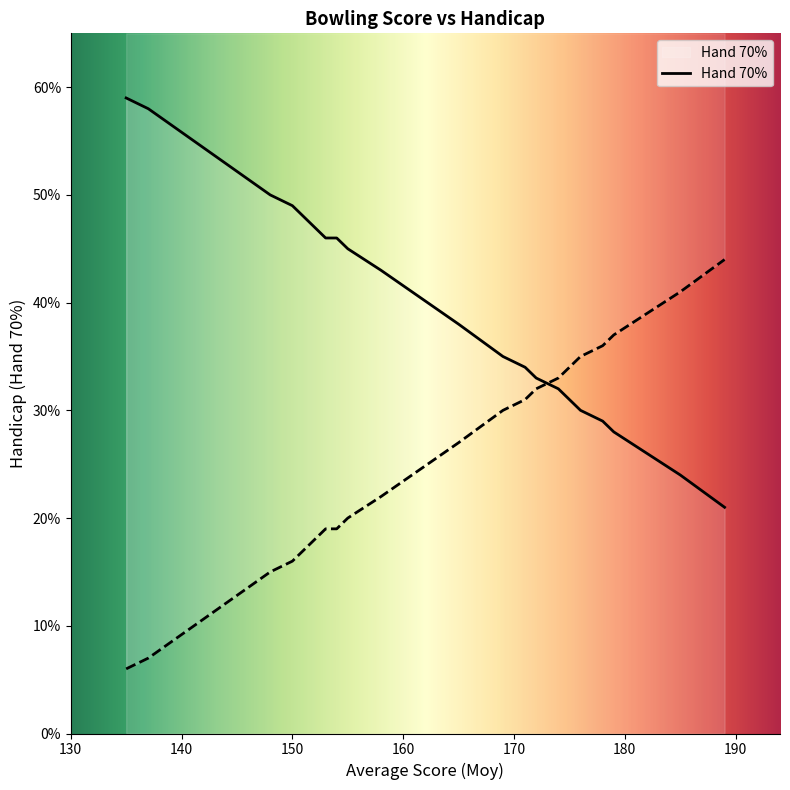

Is it true that the value at 189 is 21?

True